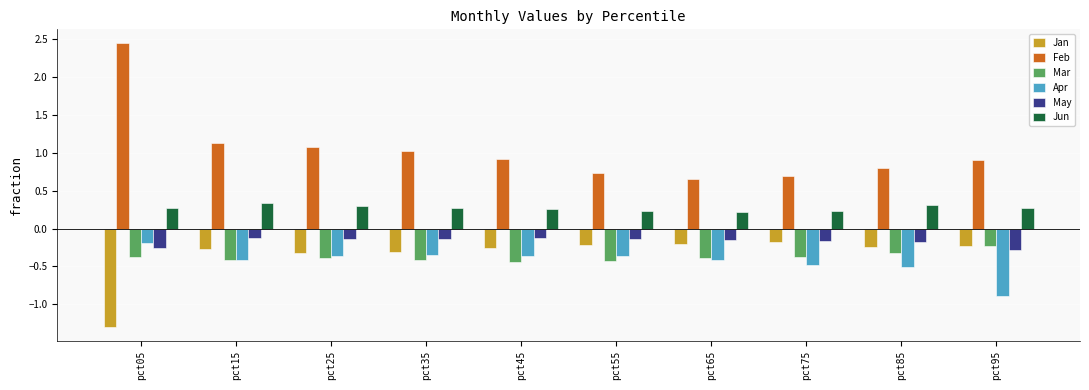

What is the difference between the maximum and second lowest values in the Jan series?

0.1